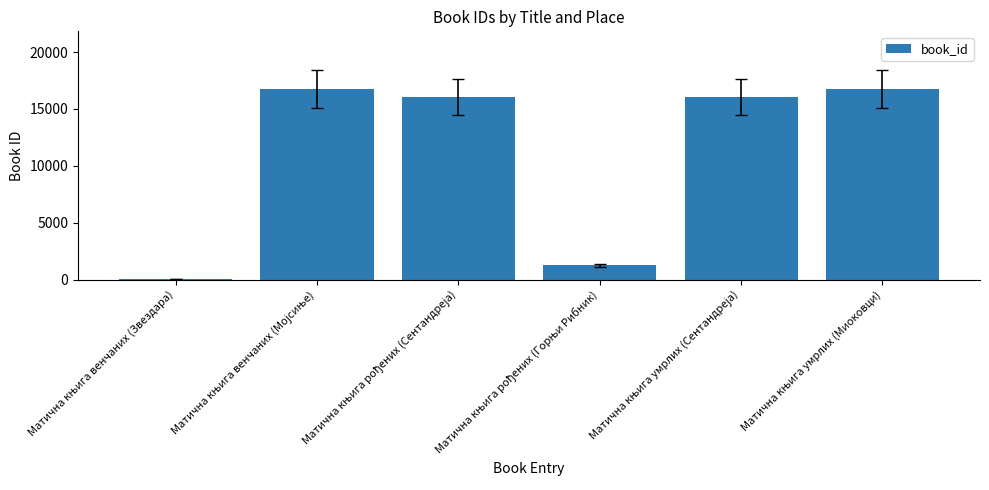

What is the difference between the second highest and minimum values?

16702